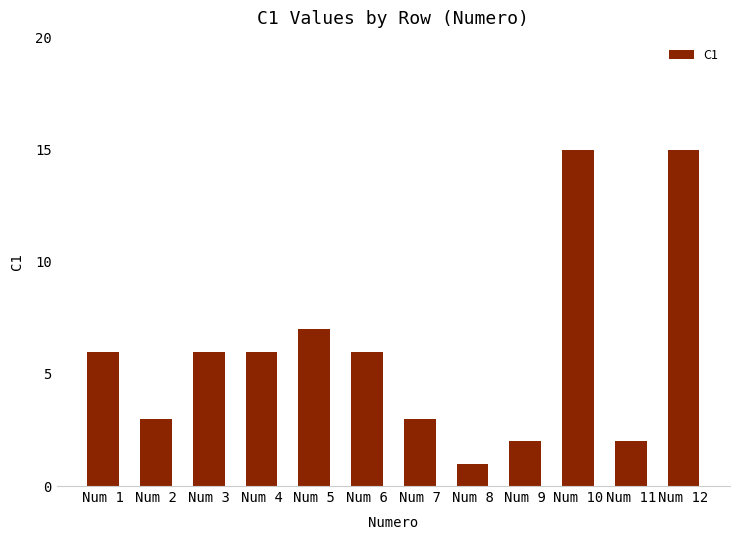

What is the maximum value shown in the chart?

15